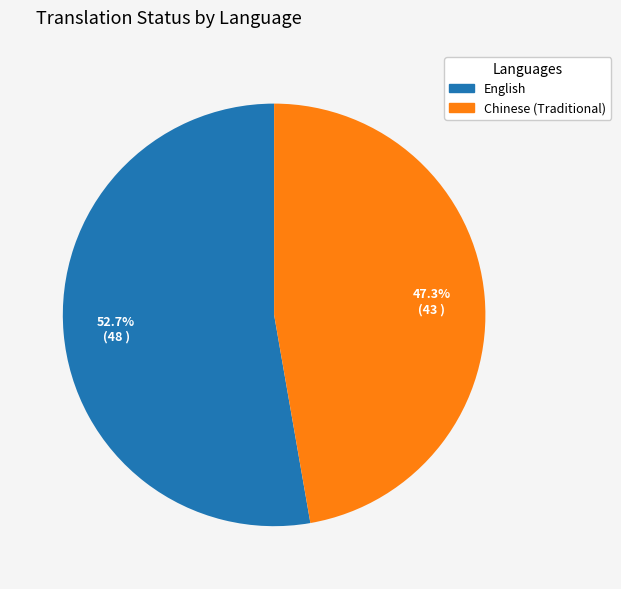

To the nearest percent, what is the average slice percentage?

50%